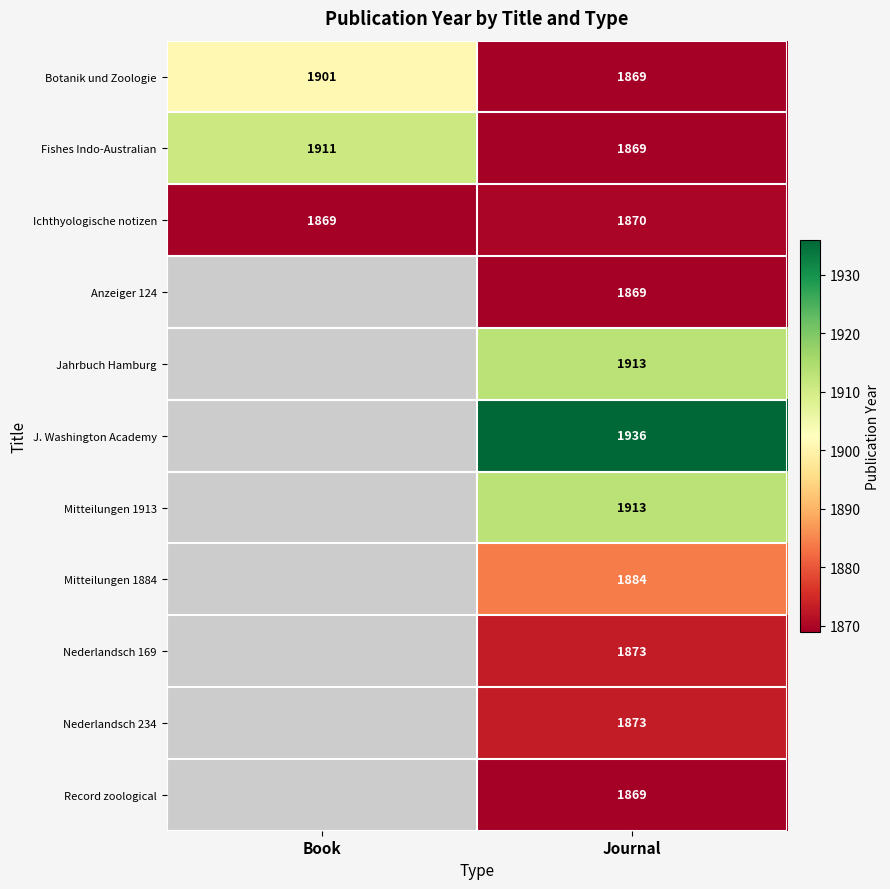

True or false: Mitteilungen 1913 has a value of 1913 at Journal.

True